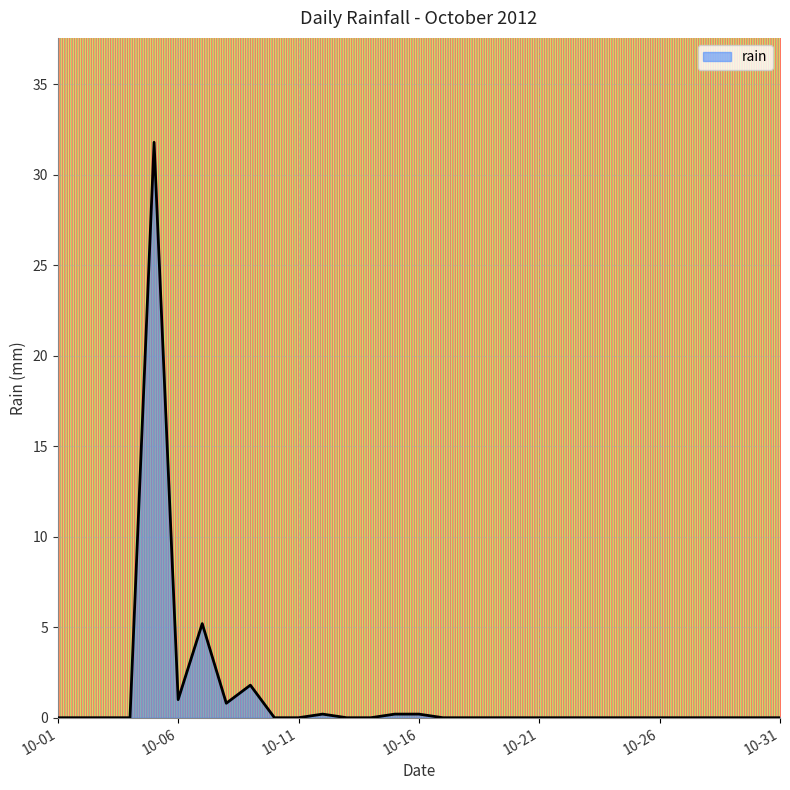

How many series are shown in this chart?

1